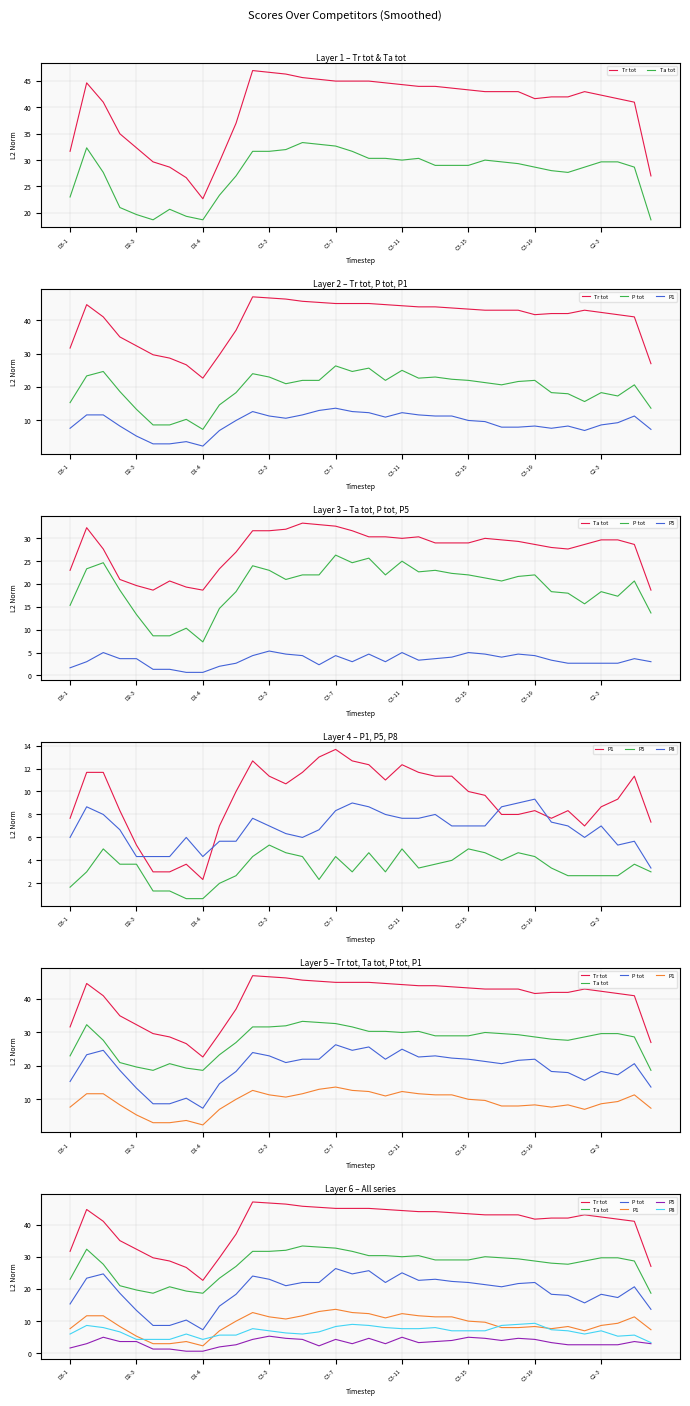

What is the sum of all P5 values?

121.0